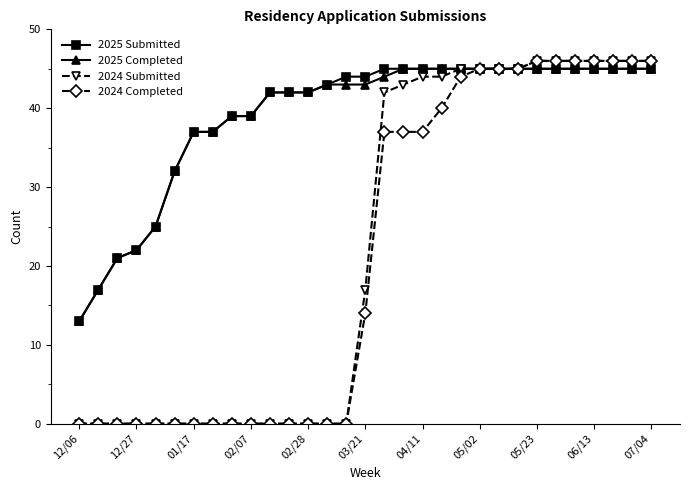

Reading left to right, what are all the values shown in this chart?

2025 Submitted: 13	17	21	22	25	32	37	37	39	39	42	42	42	43	44	44	45	45	45	45	45	45	45	45	45	45	45	45	45	45	45
2025 Completed: 13	17	21	22	25	32	37	37	39	39	42	42	42	43	43	43	44	45	45	45	45	45	45	45	45	45	45	45	45	45	45
2024 Submitted: 0	0	0	0	0	0	0	0	0	0	0	0	0	0	0	17	42	43	44	44	45	45	45	45	46	46	46	46	46	46	46
2024 Completed: 0	0	0	0	0	0	0	0	0	0	0	0	0	0	0	14	37	37	37	40	44	45	45	45	46	46	46	46	46	46	46